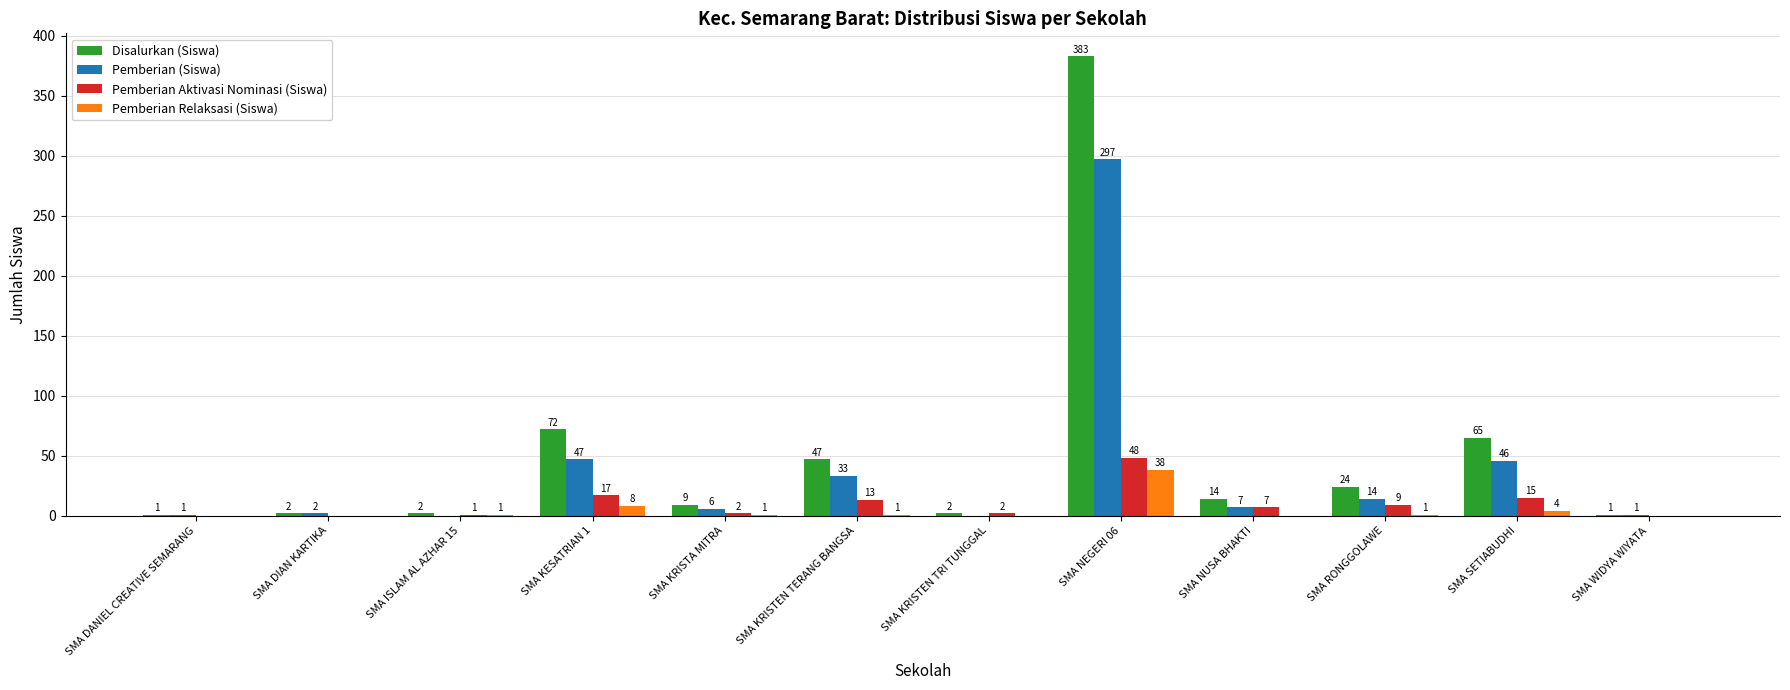

What is the sum of the Pemberian (Siswa) values at SMA NEGERI 06 and SMA DIAN KARTIKA?

299